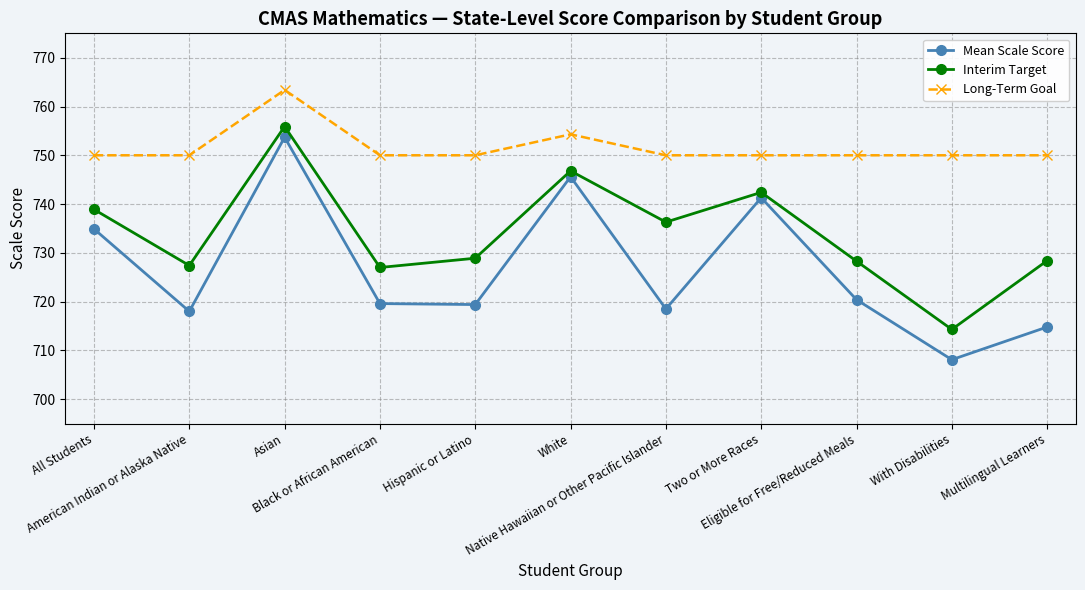

What is the difference between the maximum and minimum values in the Interim Target series?

41.6